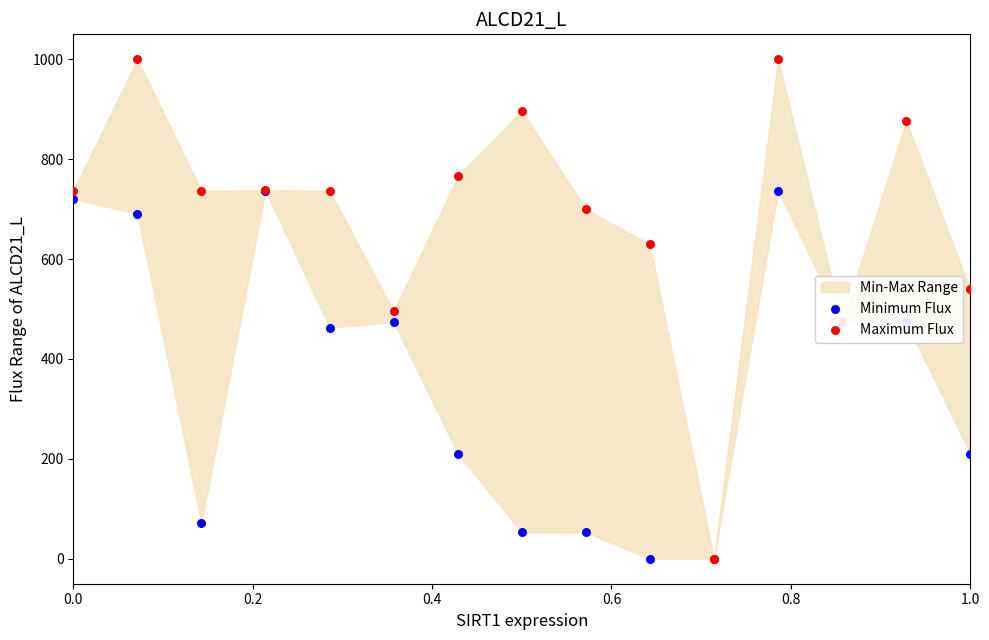

At how many categories does at least one series exceed 828?

4